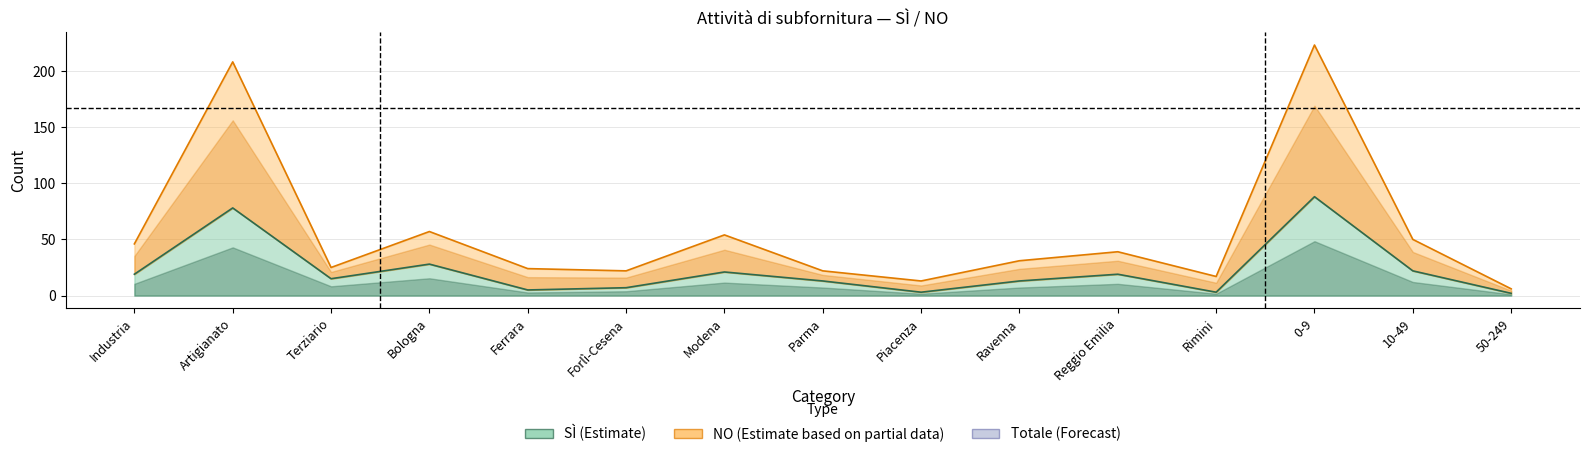

True or false: SI and NO intersect in this chart.

False